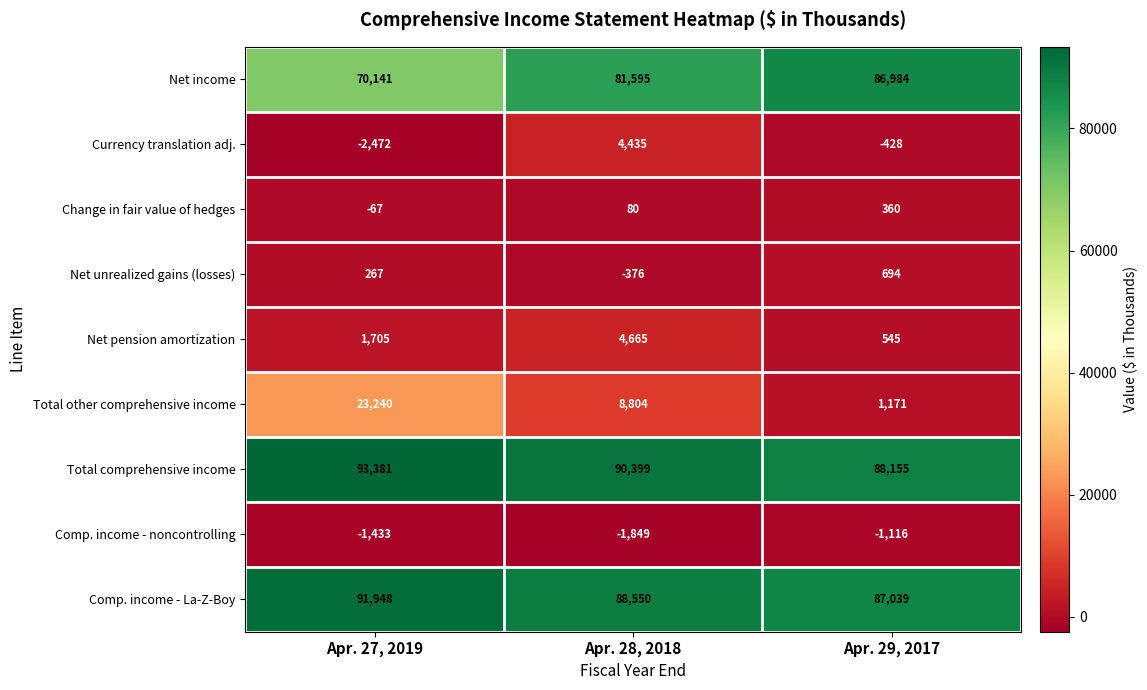

Rank the series at Apr. 27, 2019 from lowest to highest value.

Currency translation adj., Comp. income - noncontrolling, Change in fair value of hedges, Net unrealized gains (losses), Net pension amortization, Total other comprehensive income, Net income, Comp. income - La-Z-Boy, Total comprehensive income